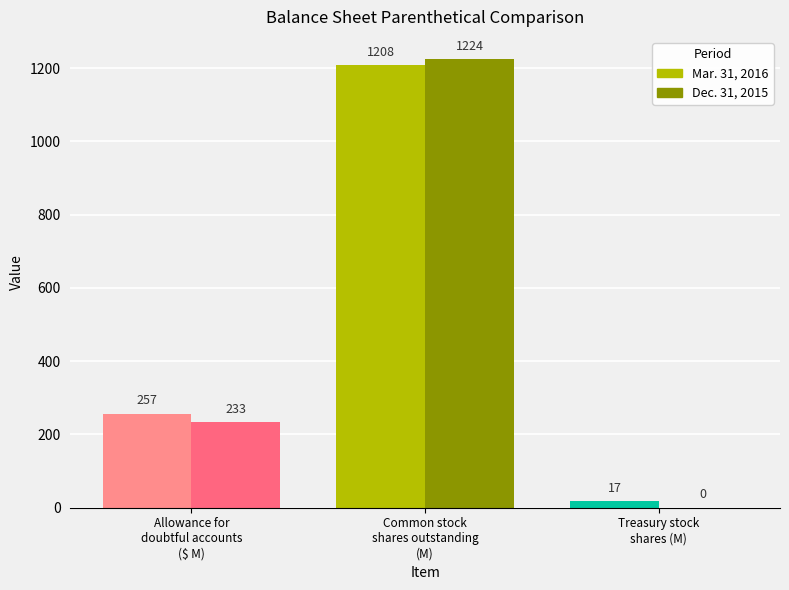

What is the average value of the Mar. 31, 2016 series?

494